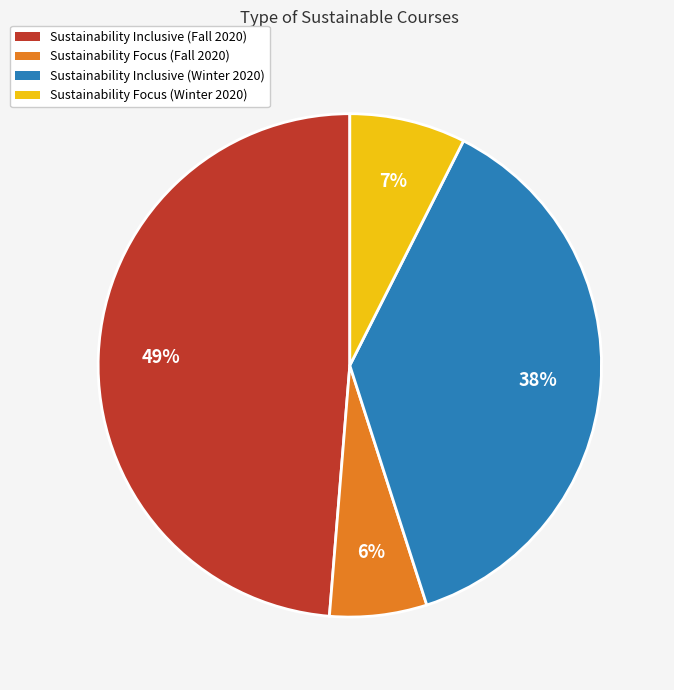

How many slices are in this pie chart?

4